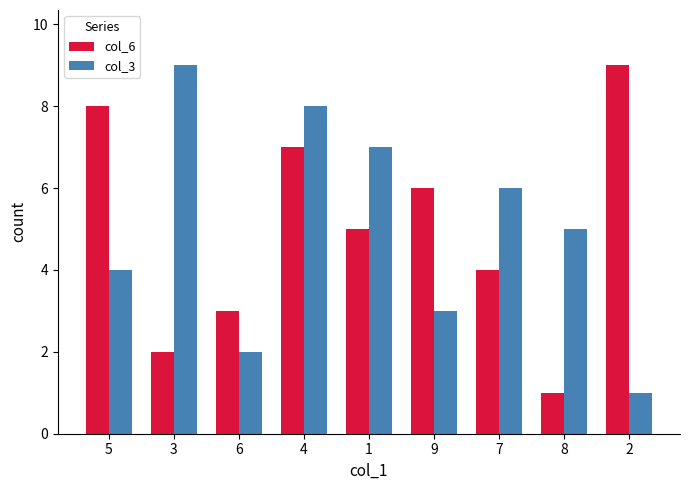

Count the number of data series in this chart.

2